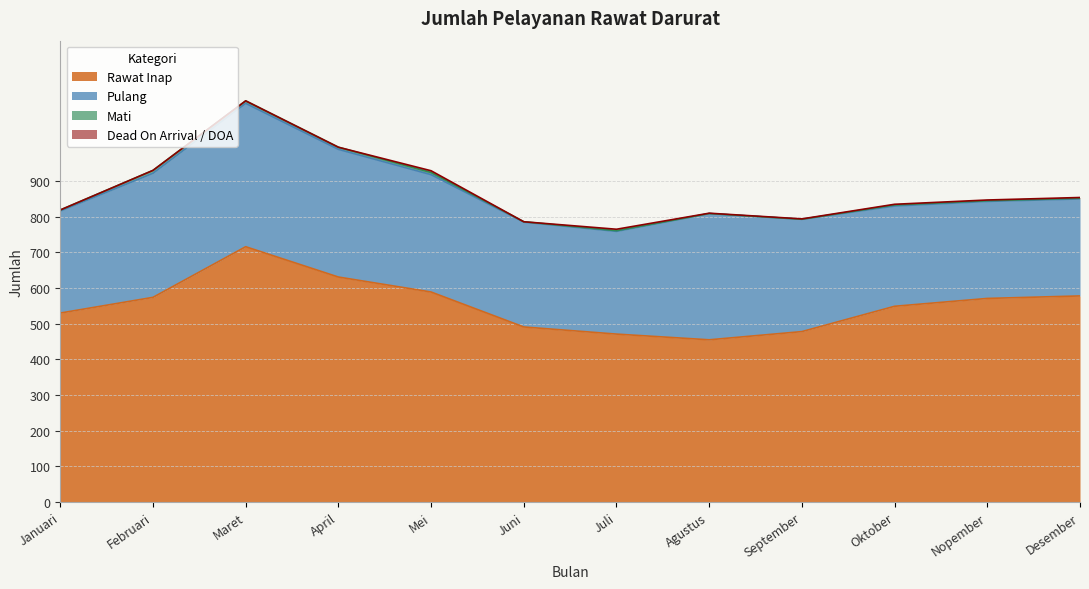

What is the difference between the maximum and minimum values in the Pulang series?

130